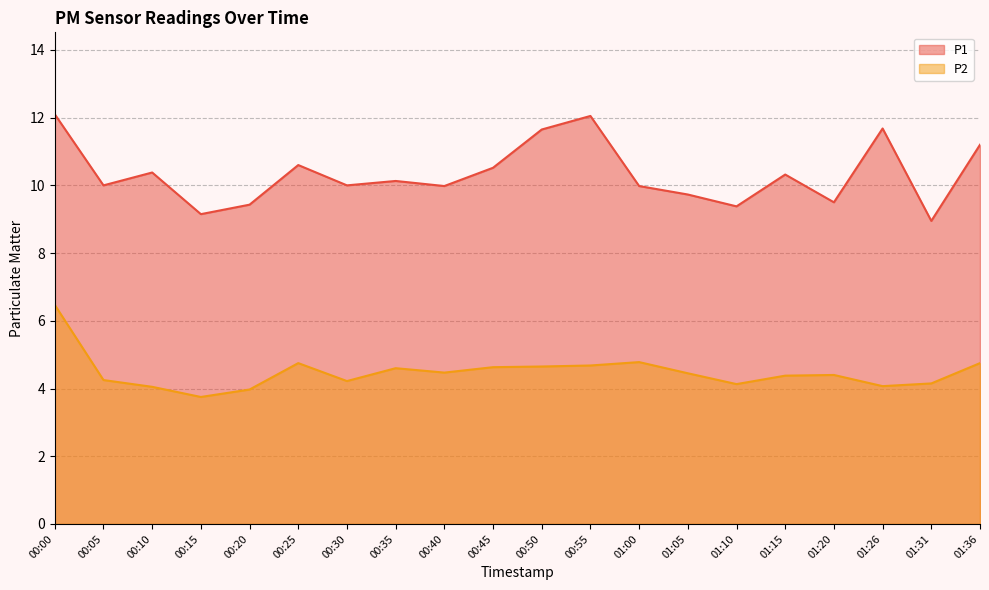

What is the average value of the P1 series?

10.3